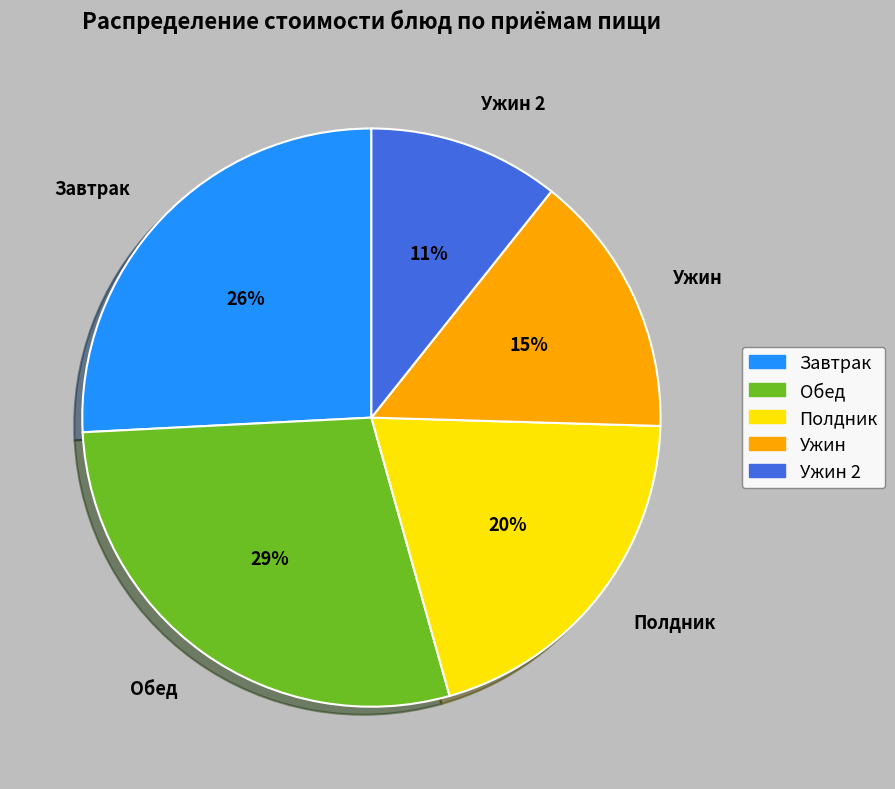

The Ужин 2 slice represents 11% of the pie. True or false?

True